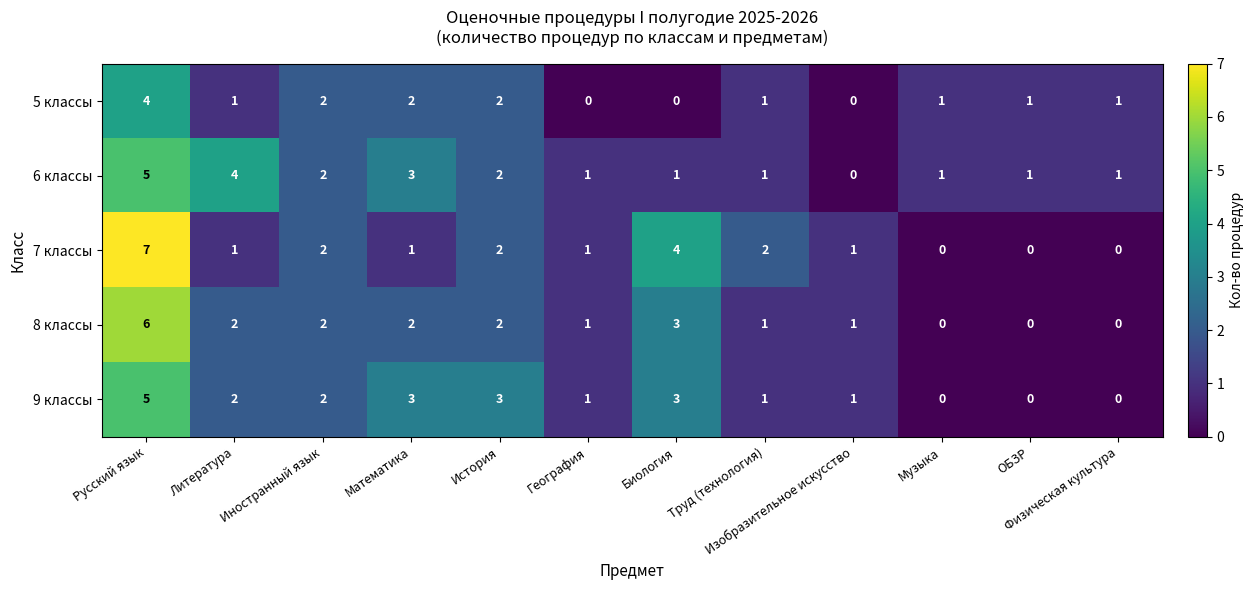

What is the difference between the maximum and minimum values in the 8 классы series?

6